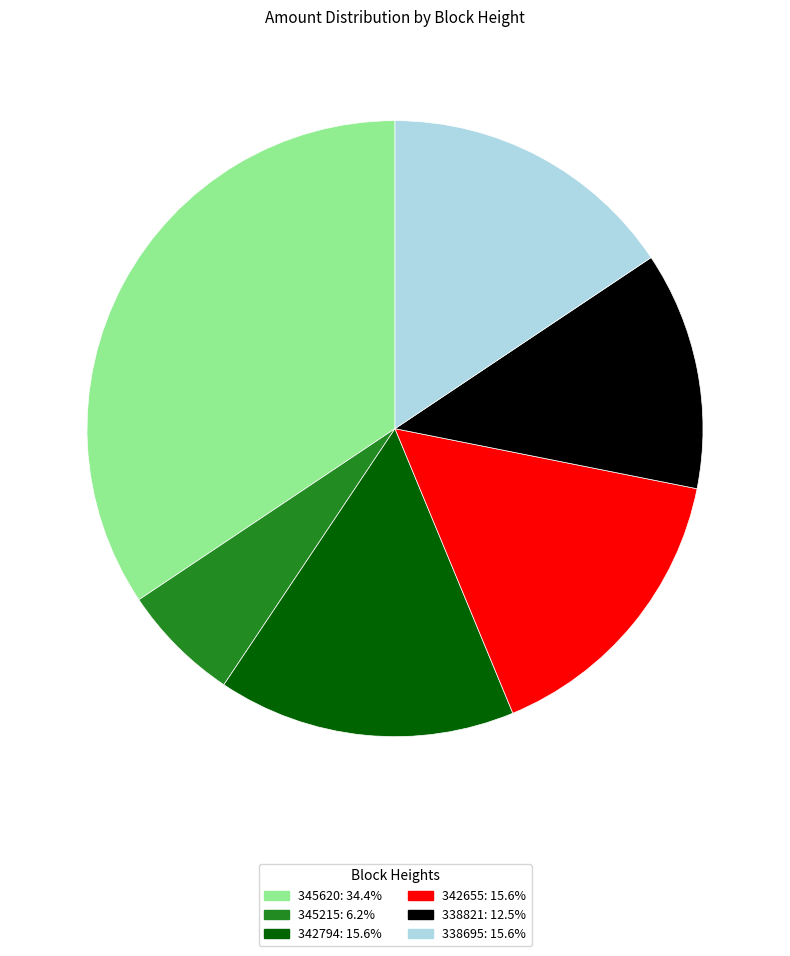

Combined, do 338821 and 342794 account for over 50%?

No